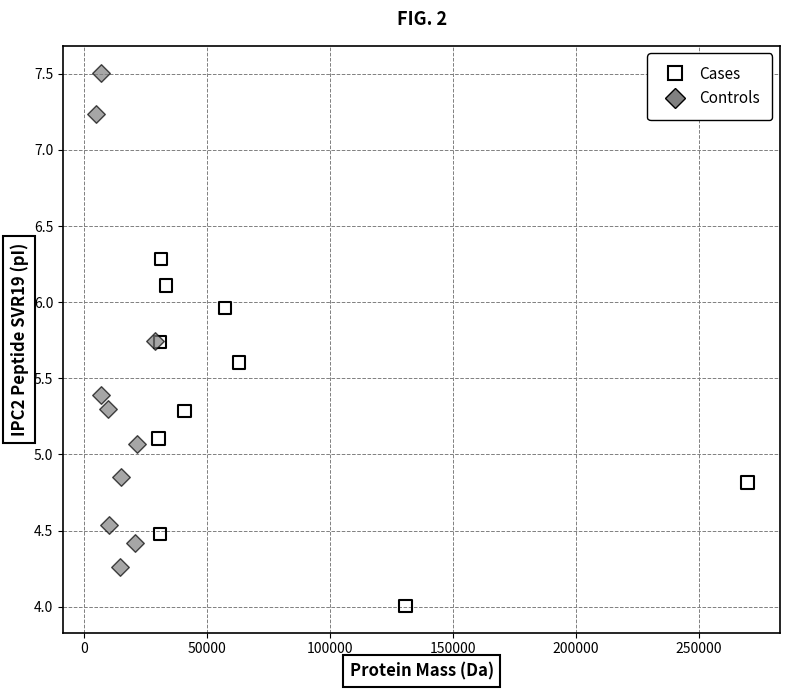

Which series reaches the maximum Y coordinate?

Controls